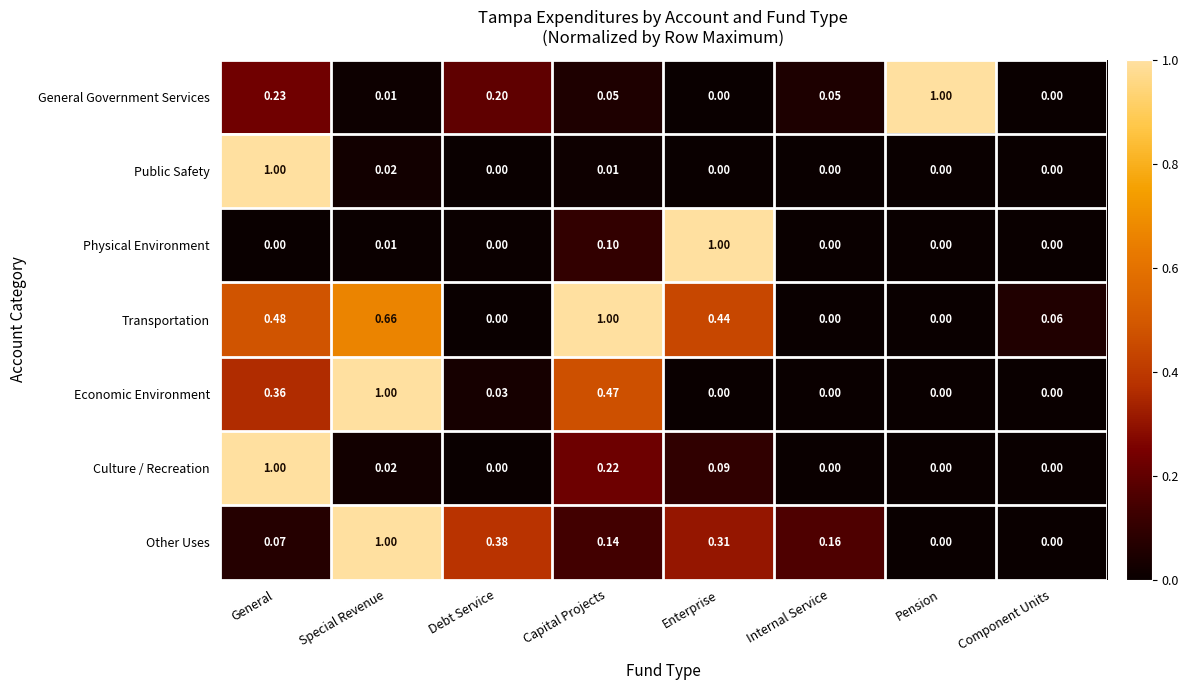

Which series has the largest total across all categories?

Transportation